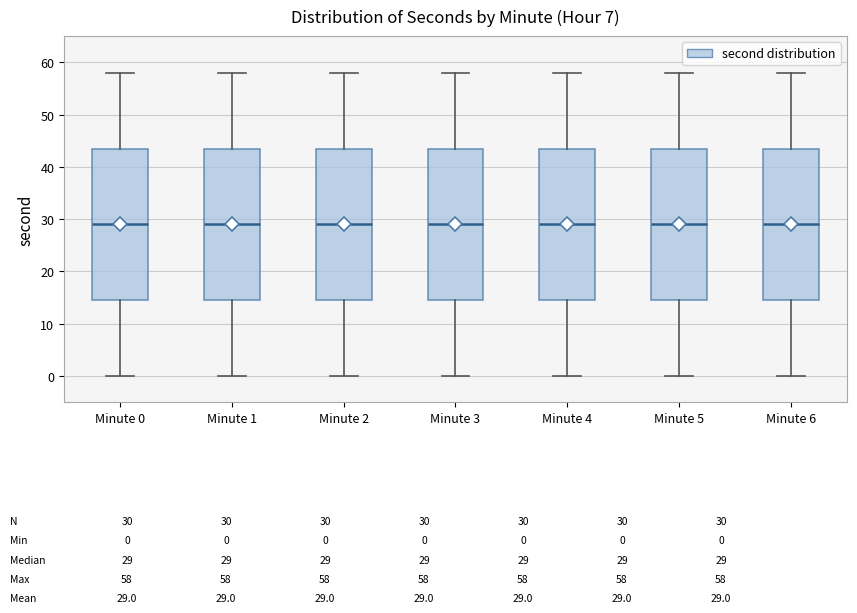

Where does the median line of the box for Minute 3 sit on the y-axis? The values are not printed on the chart, so give them approximately, as read against the axis.

29